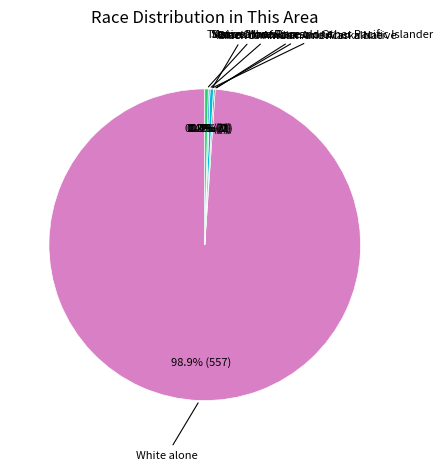

Which category has the smallest portion of the pie?

American Indian and Alaska Native